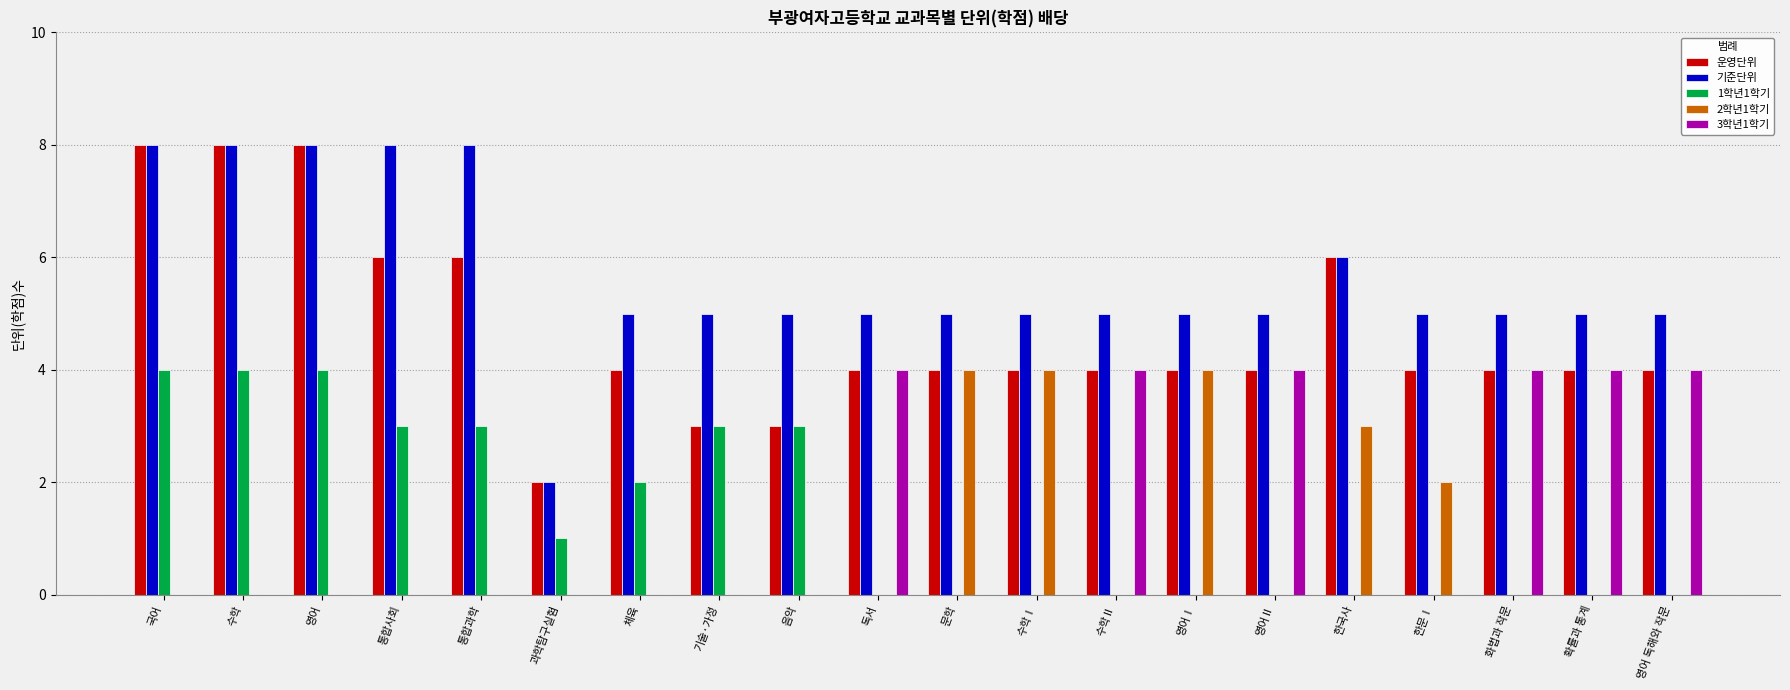

Is it true that 기준단위 equals 12 at 통합과학?

False